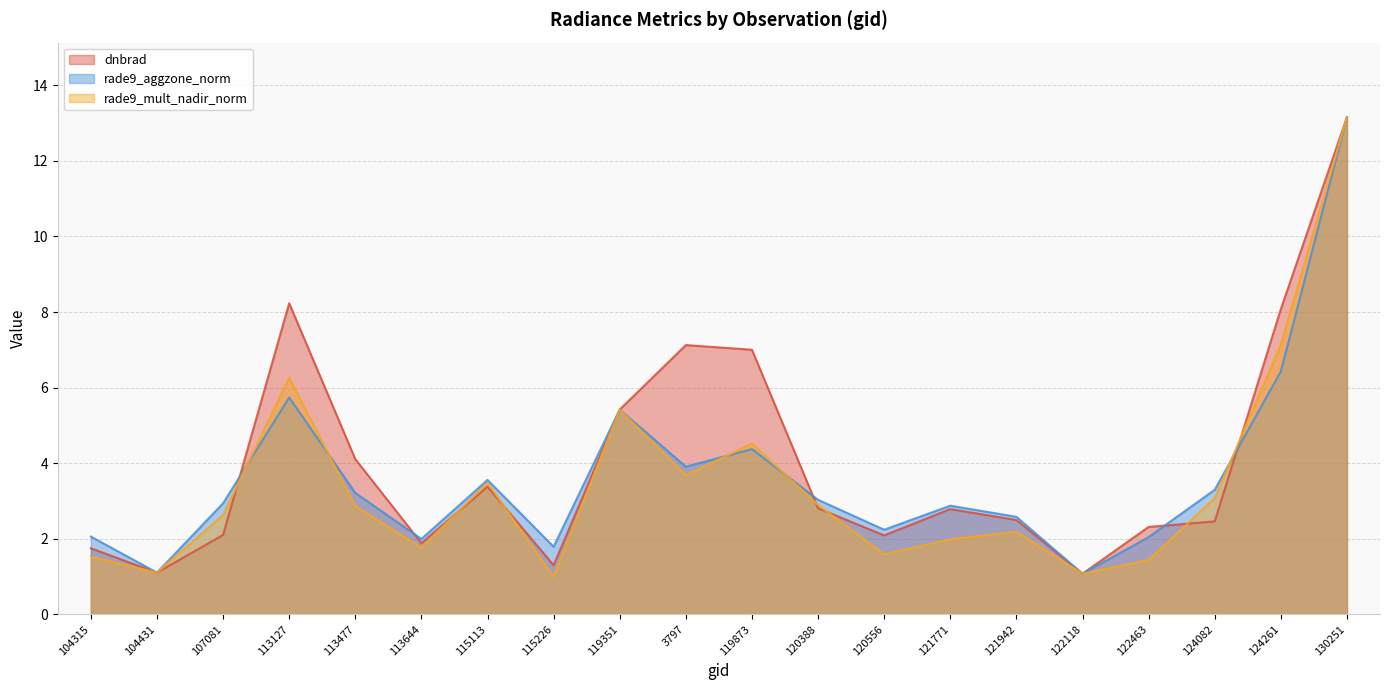

What is the difference between the rade9_mult_nadir_norm values at 3797 and 115113?

0.2